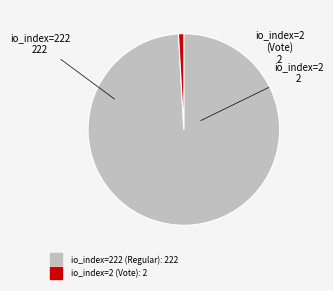

Which category has the smallest portion of the pie?

io_index=2 (Vote)